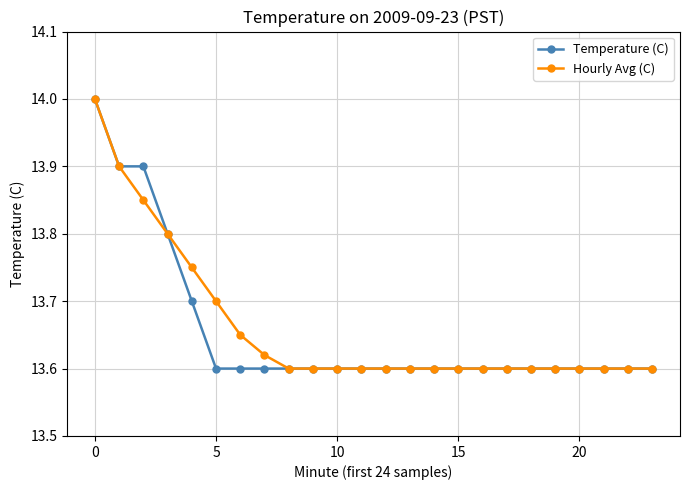

At how many categories does at least one series exceed 13?

24